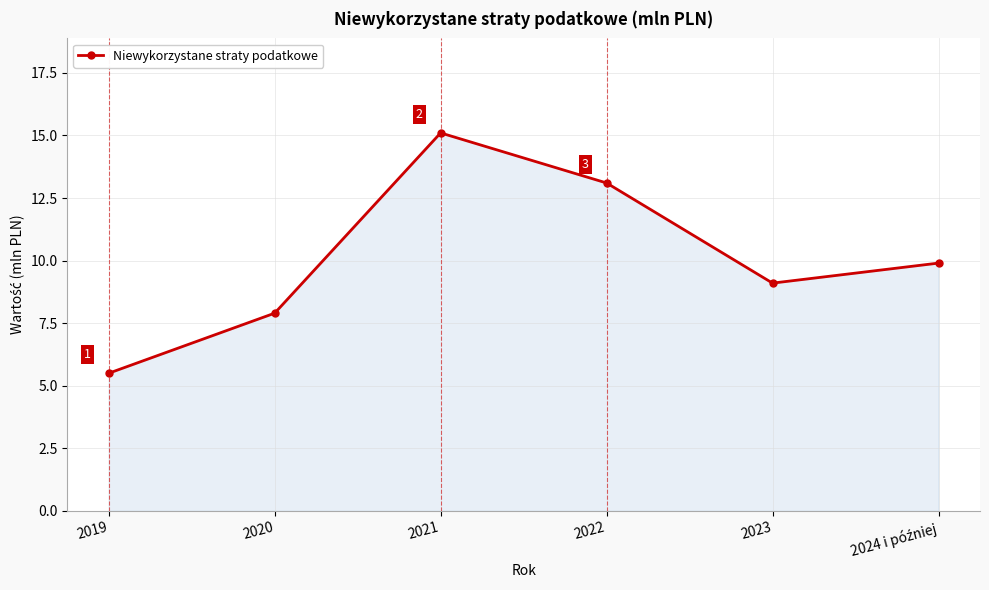

Which label corresponds to the largest value in the chart?

2021